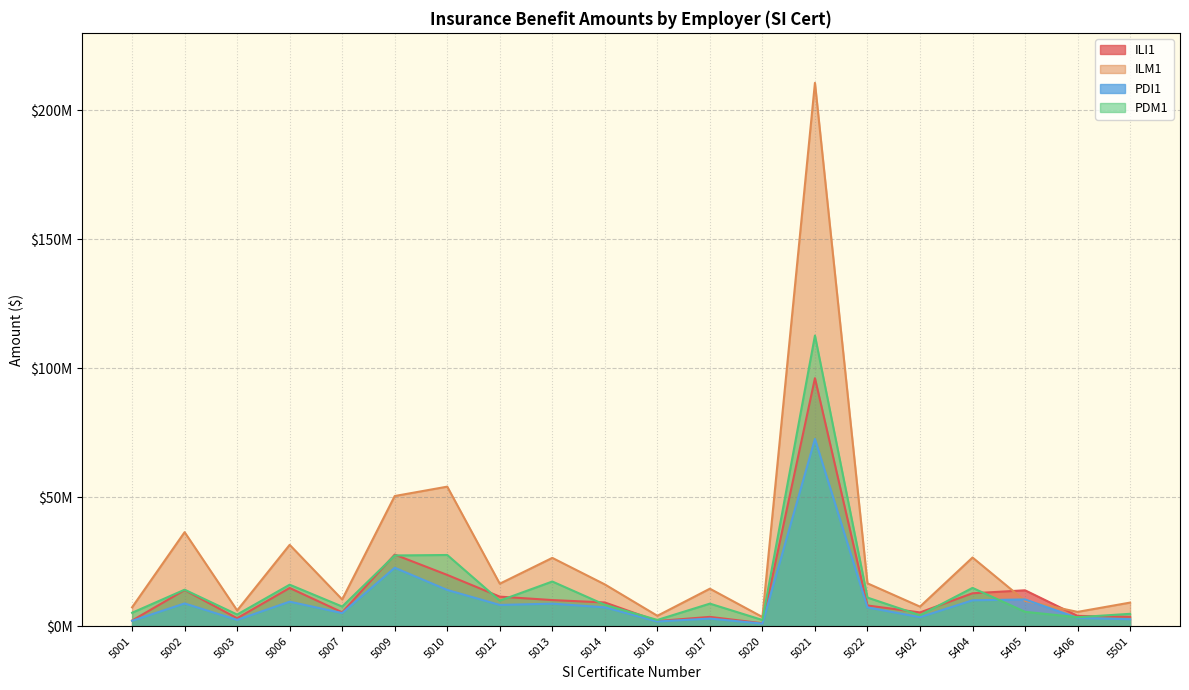

Which series has the largest total across all categories?

ILM1